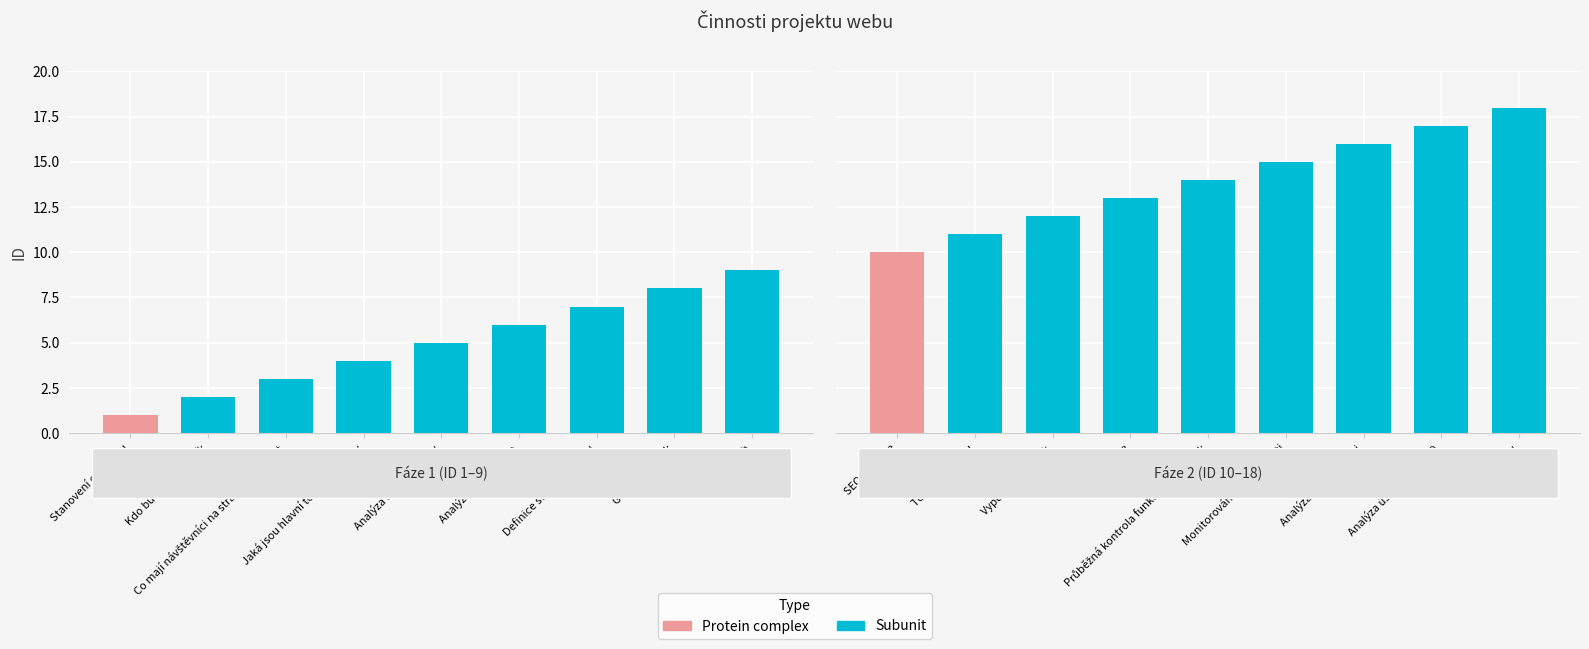

What is the average value?

14